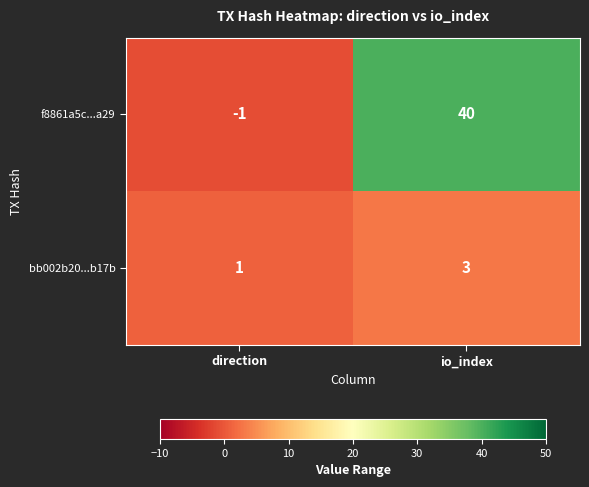

What is the difference between the f8861a5c...a29 values at direction and io_index?

41